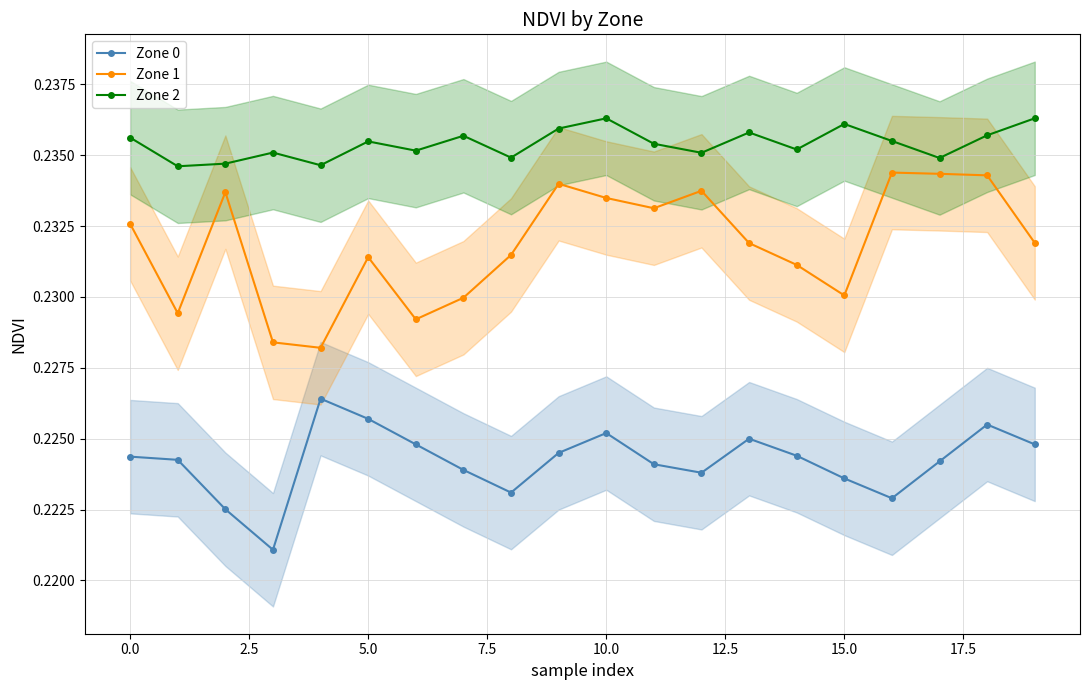

Does the chart display data point markers on the line(s)?

Yes